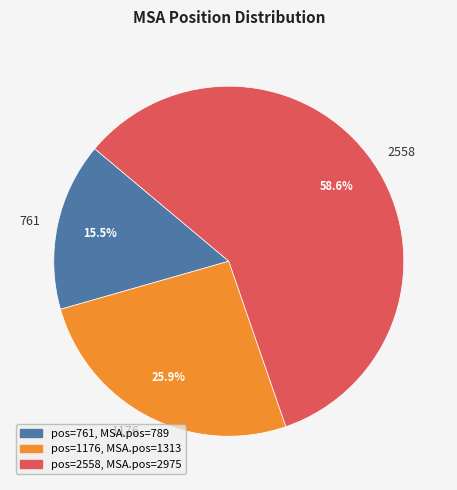

Count the number of slices in the pie.

3